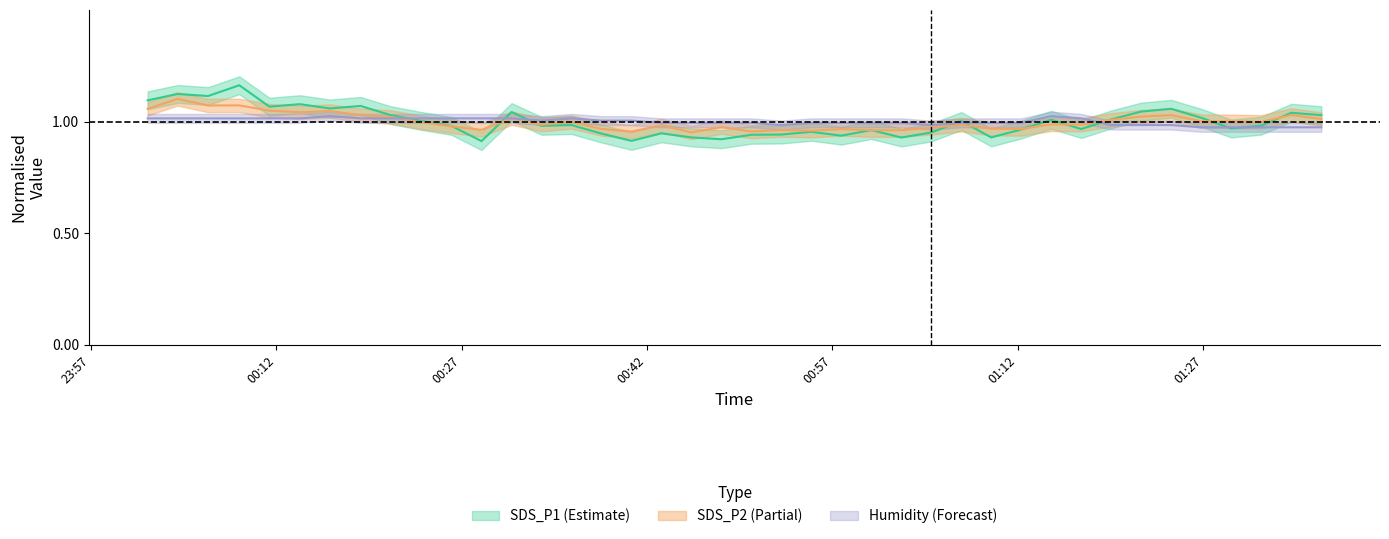

Is the value of SDS_P1 at 2022/12/14 00:13:54 greater than the value of Humidity at 2022/12/14 00:18:49?

Yes